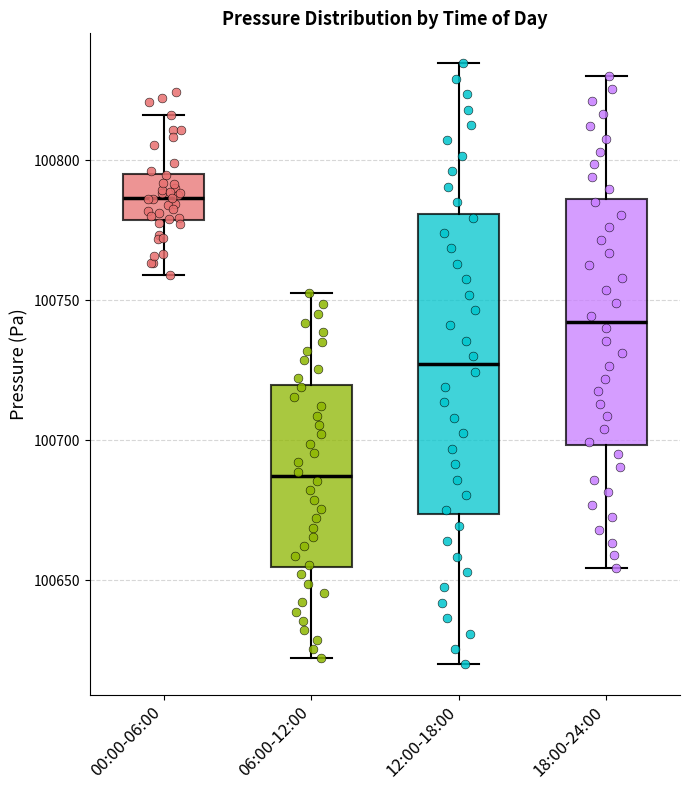

Which box's median line is the highest?

00:00-06:00